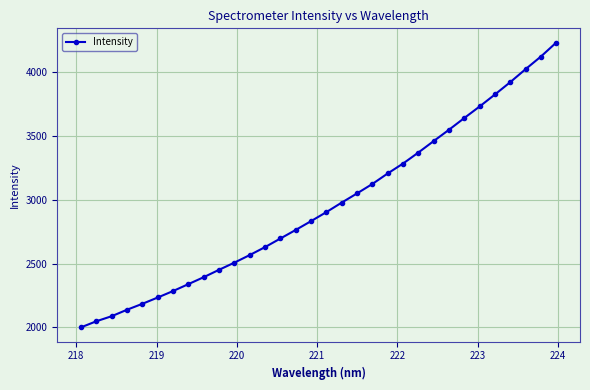

What is the average value?

2955.8